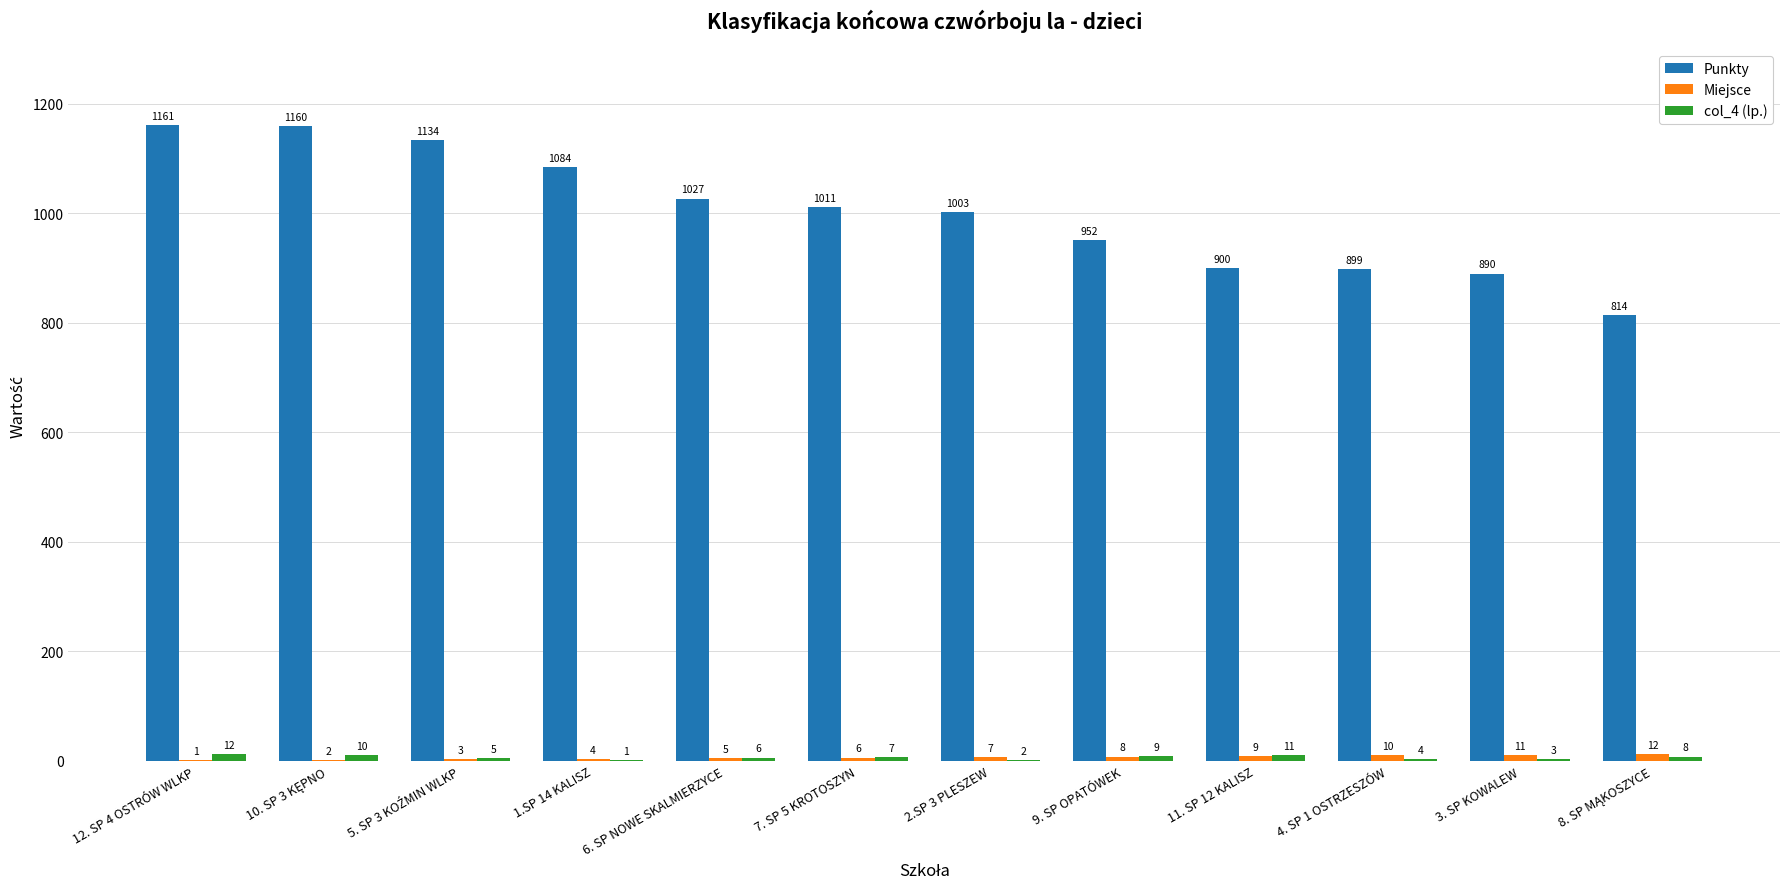

Which series has the largest range (max minus min)?

Punkty